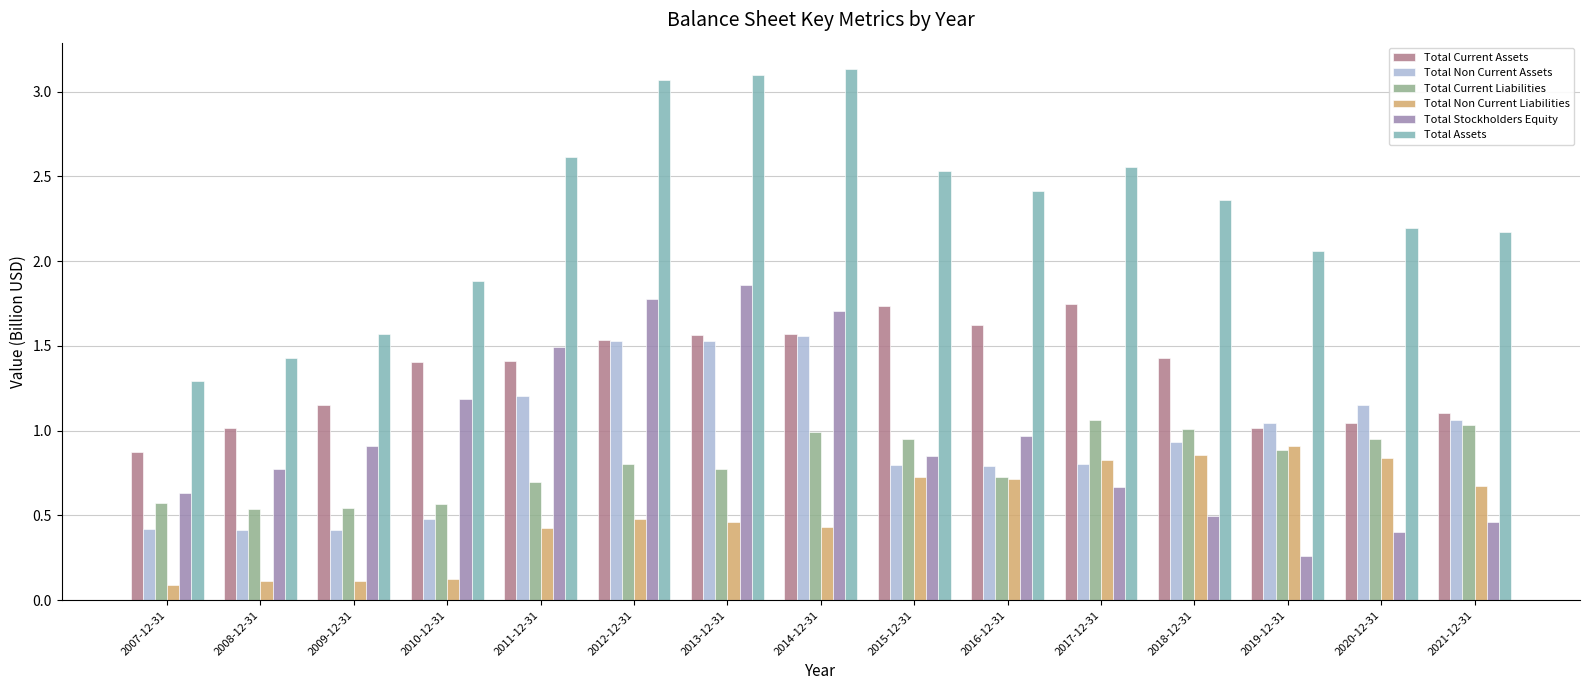

How many series are shown in this chart?

6